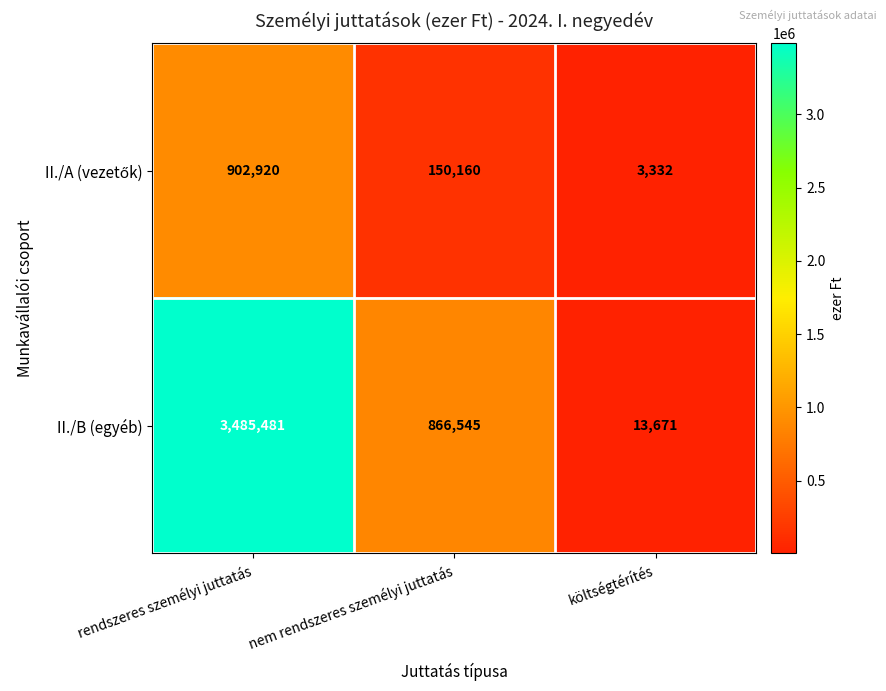

What is the average value of the II./B (egyéb) series?

1455232